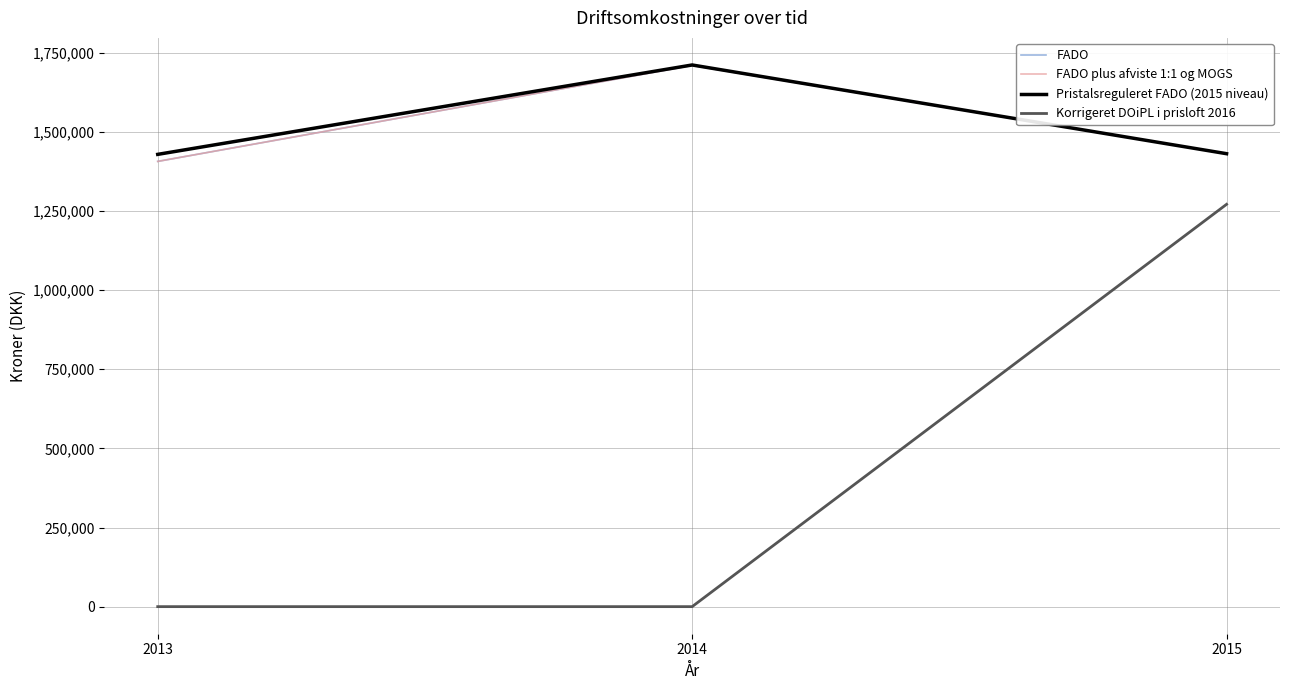

Is this an area chart (filled region under the line)?

No